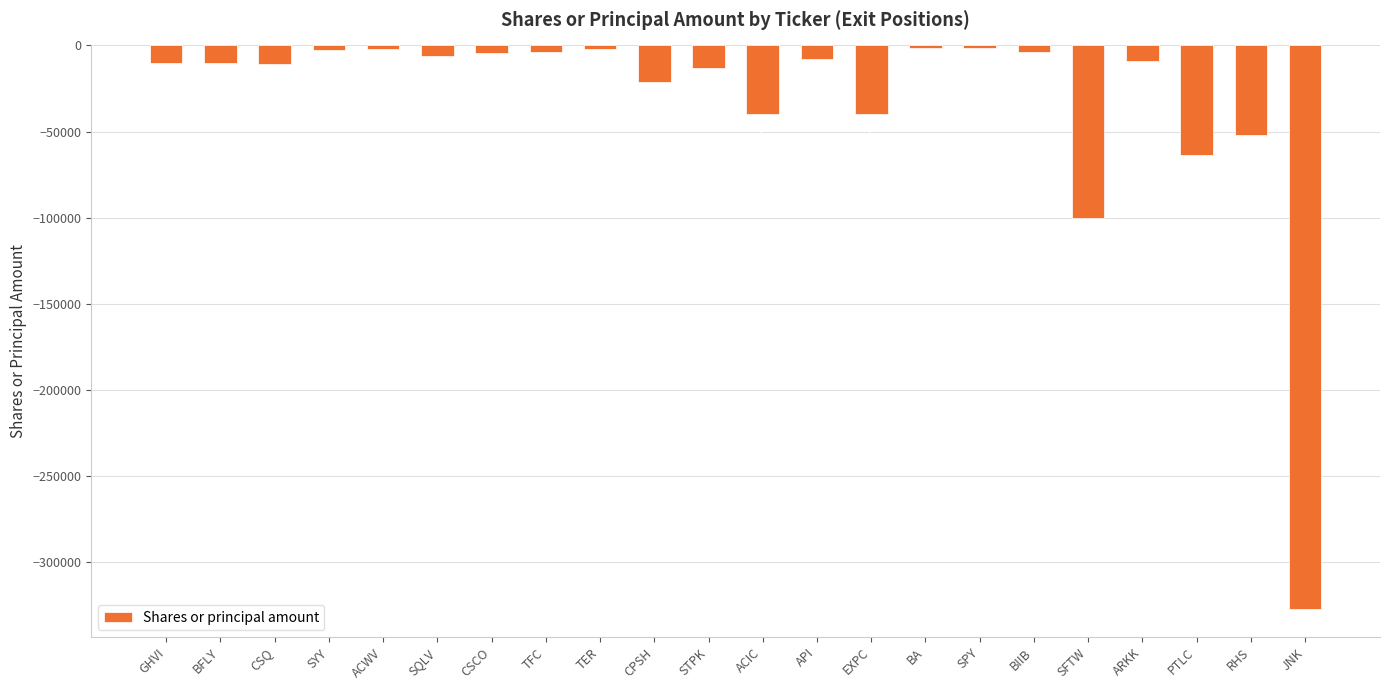

What is the difference between the values at RHS and SQLV?

45636